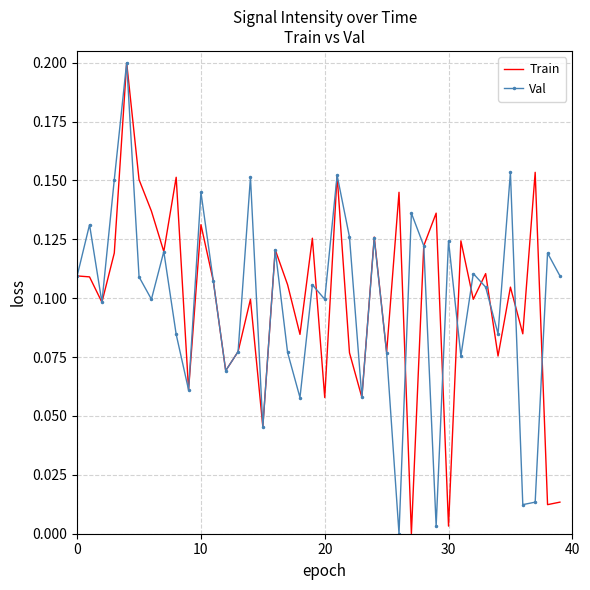

Count the number of data series in this chart.

2